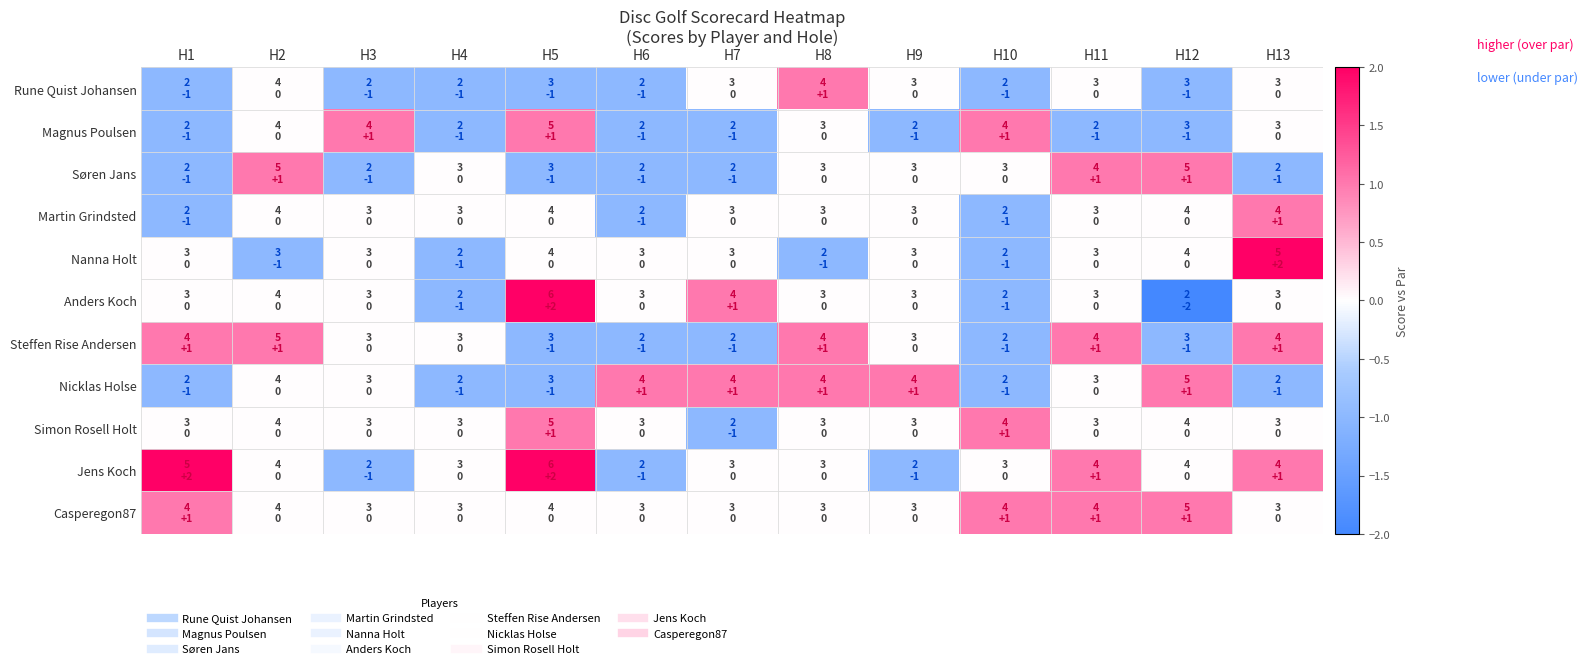

What is the minimum value shown in the chart?

-2